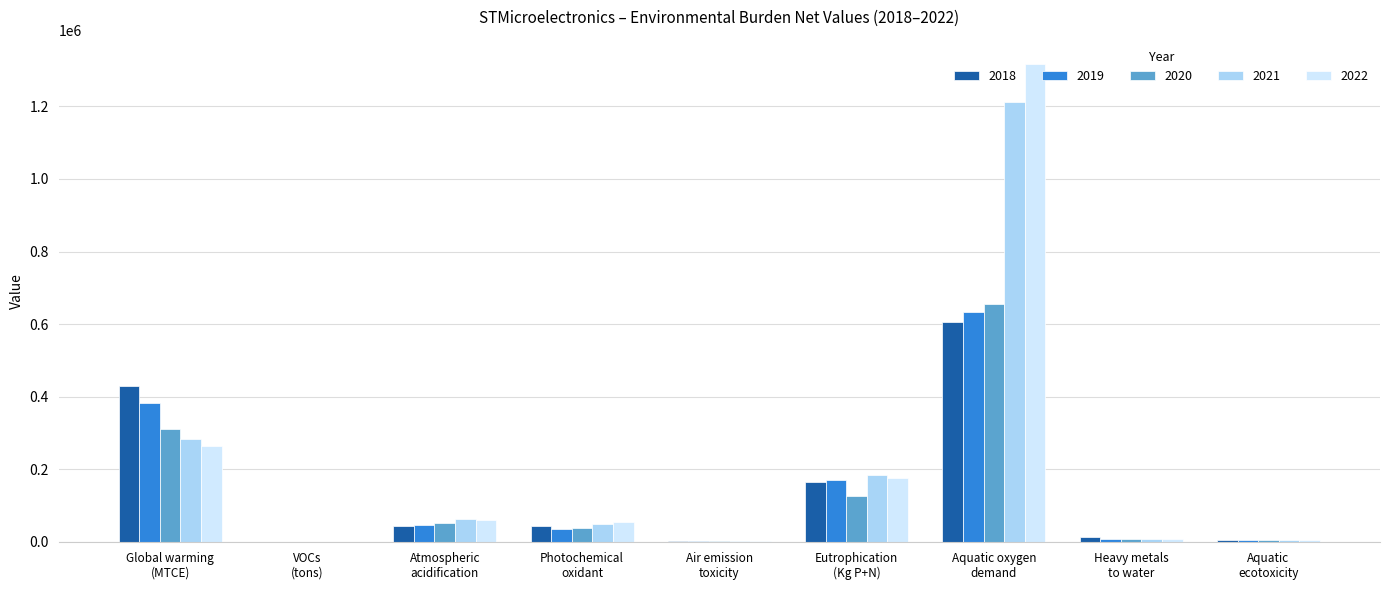

What are all the series names shown in the legend?

2018, 2019, 2020, 2021, 2022